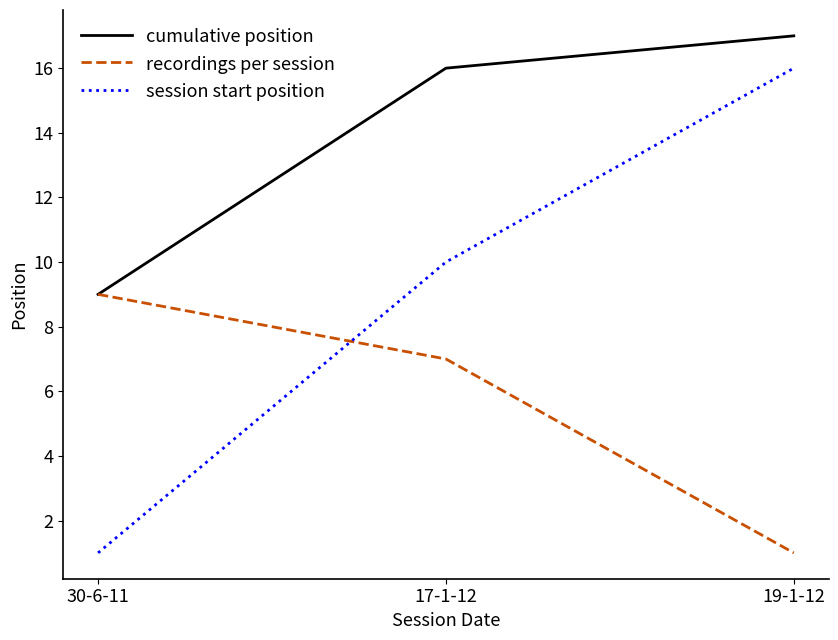

Rank the series by their maximum value, from lowest to highest.

recordings per session, session start position, cumulative position